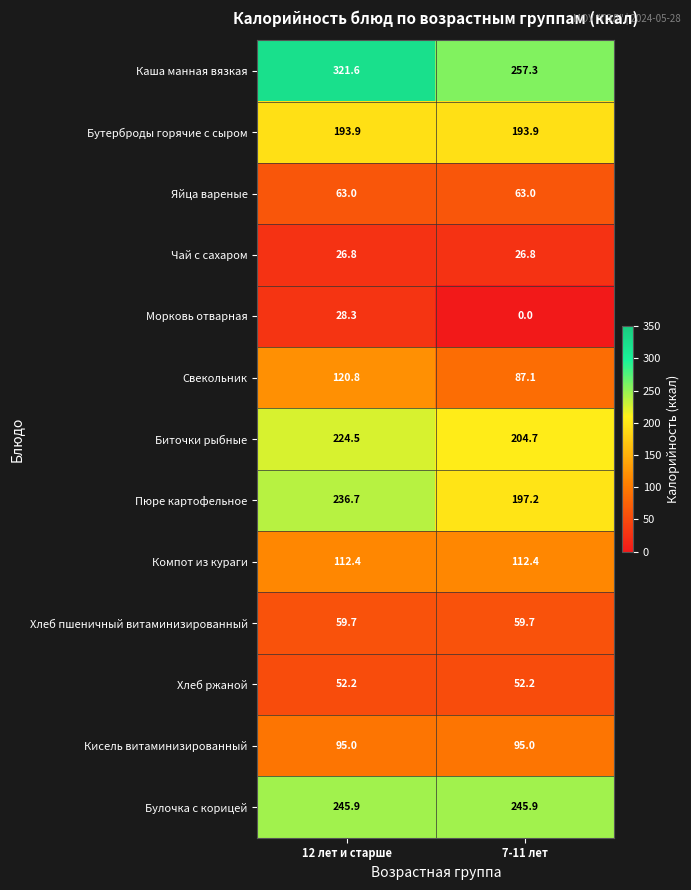

At which category does the chart reach its minimum across all series?

7-11 лет